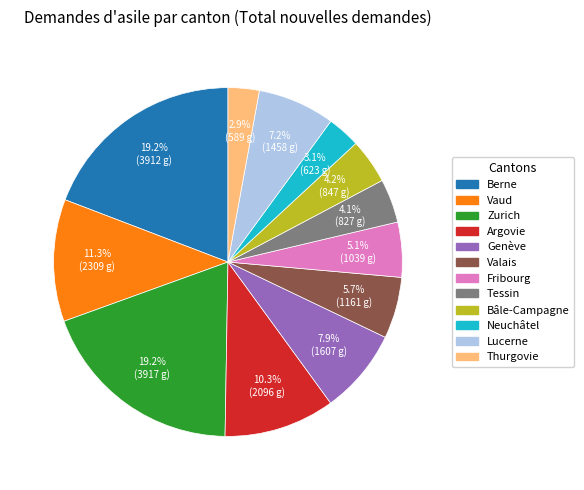

To the nearest percent, what percentage of the pie is Vaud?

11%